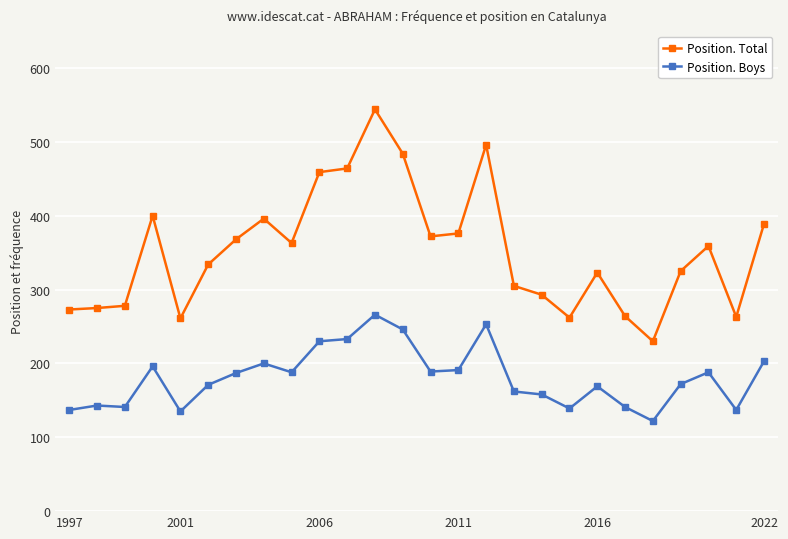

List the series in order of their overall mean, highest first.

Position. Total, Position. Boys